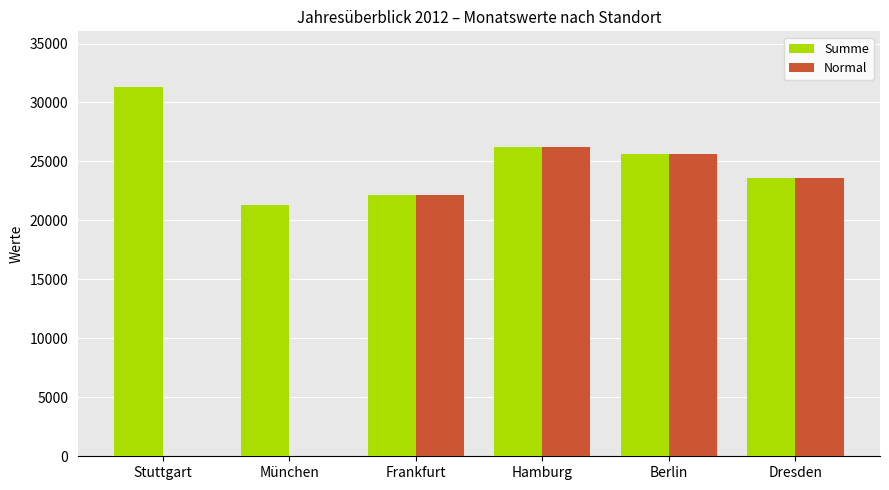

Is the value of Normal at Dresden greater than the value of Summe at Frankfurt?

Yes